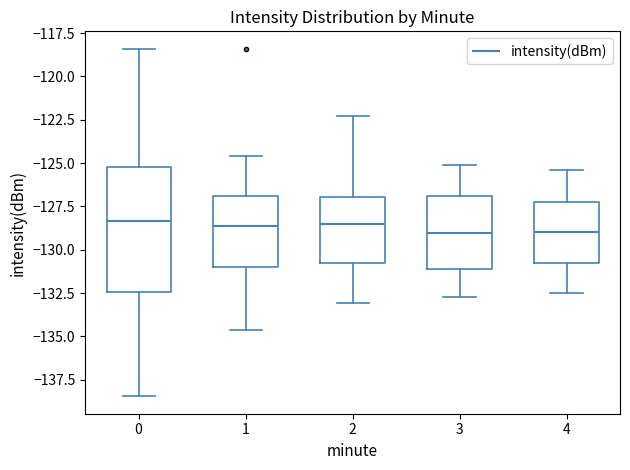

Where is the upper edge of the box at x = 2 on the y-axis? The values are not printed on the chart, so give them approximately, as read against the axis.

-127.0